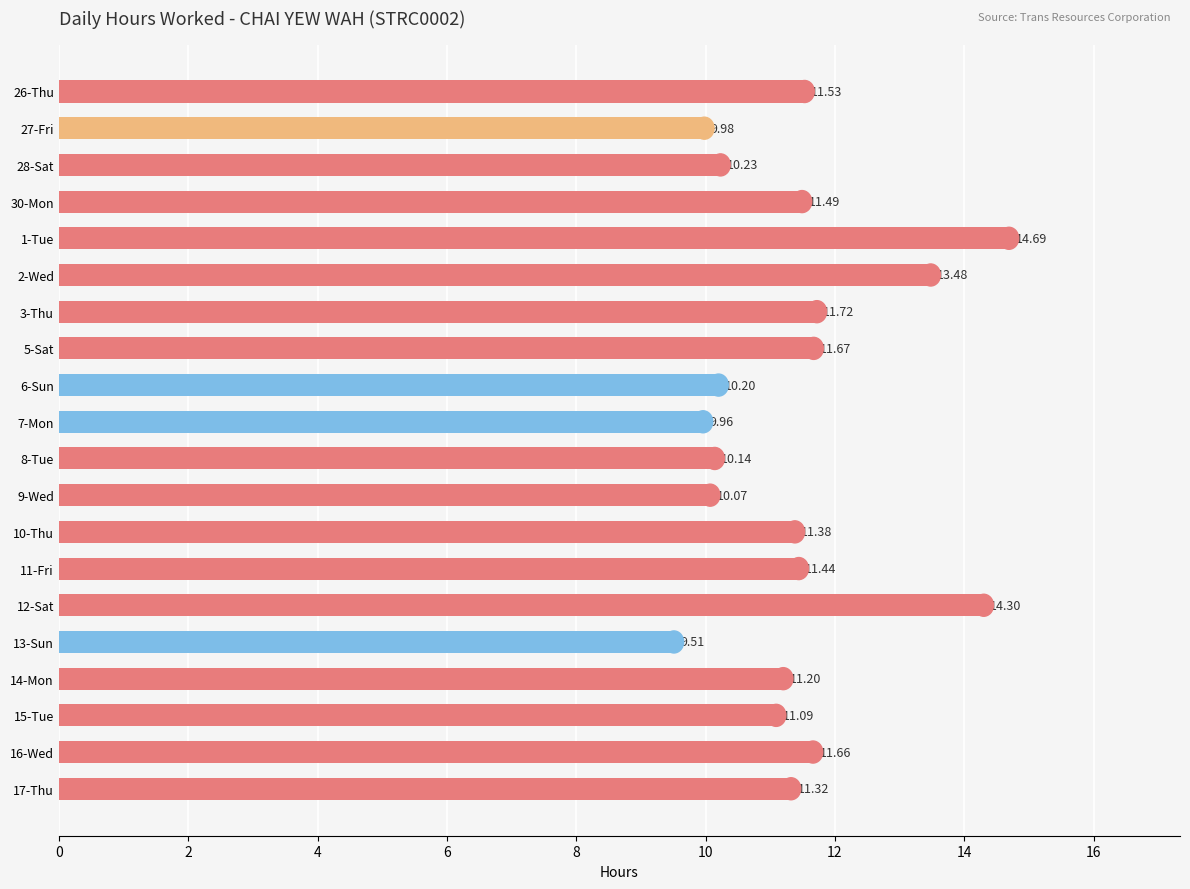

Which category has the lowest value across all series?

13-Sun